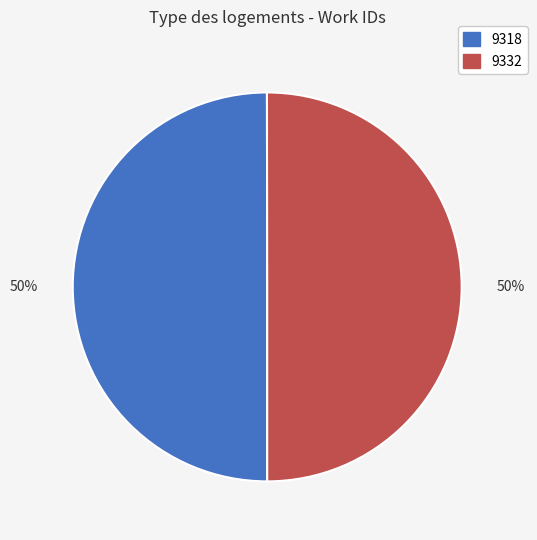

To the nearest percent, what portion does 9318 represent?

50%